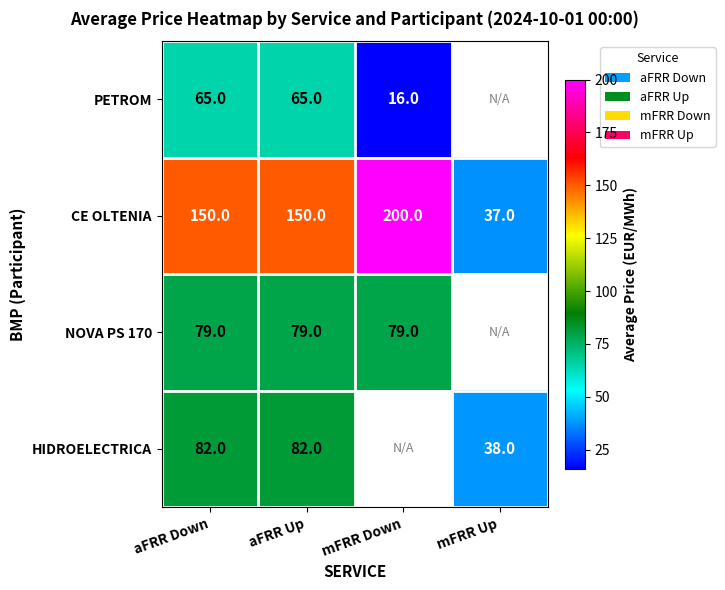

What is the approximate value of CE OLTENIA at mFRR Up?

37